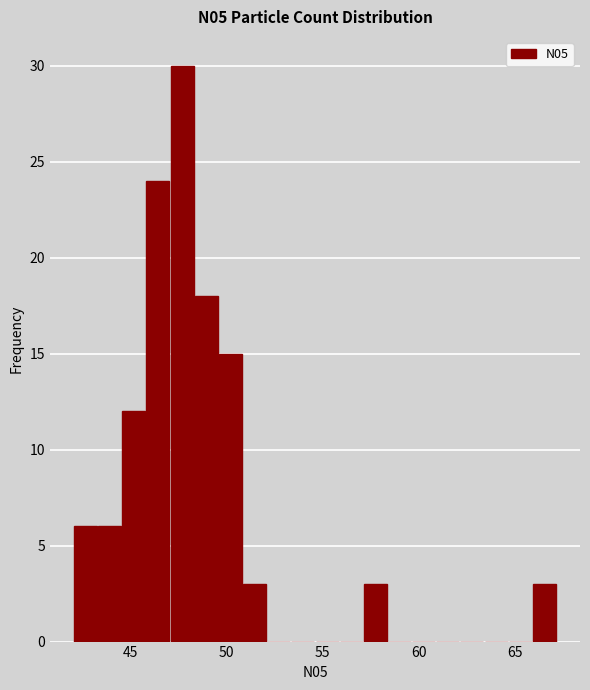

Around what value on the x-axis is the tallest bar? Give the approximate position of its centre, as read against the axis.

47.5